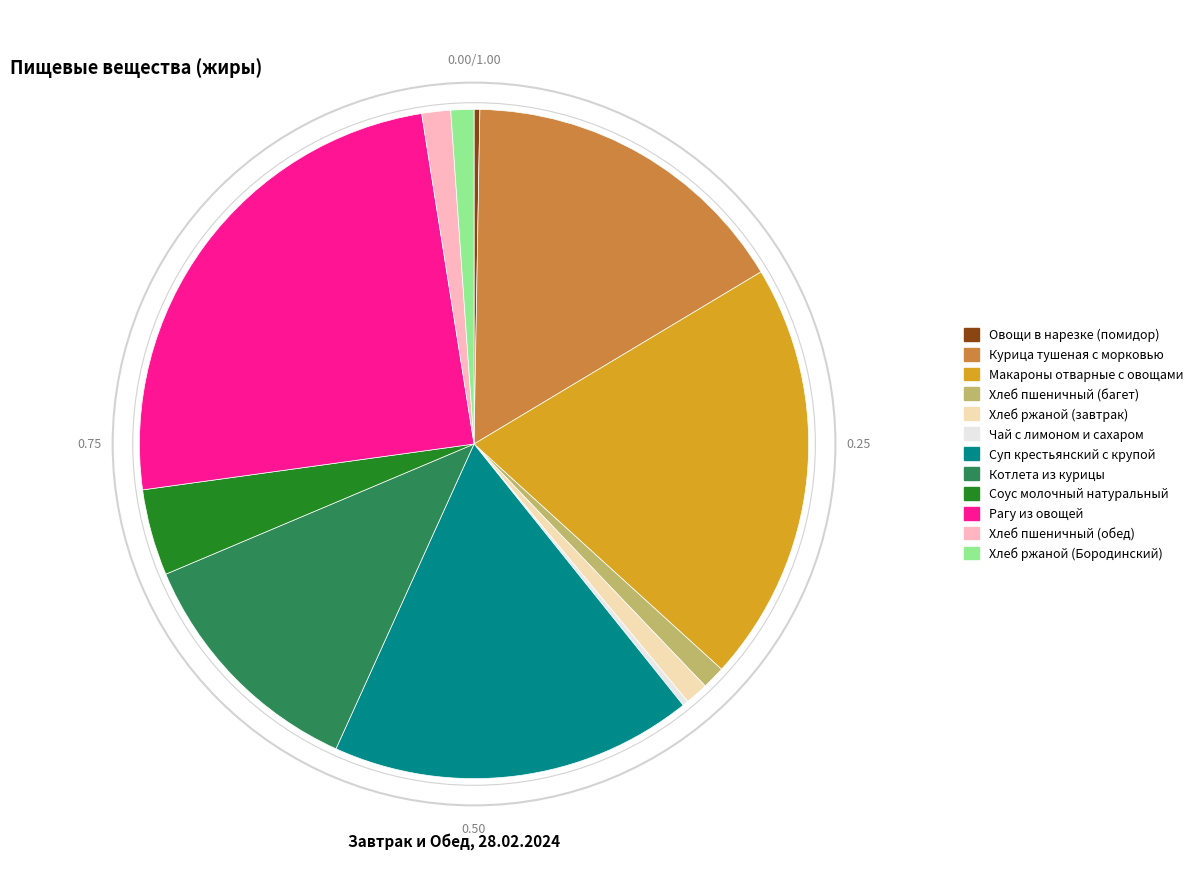

Is there a majority slice in this chart?

No